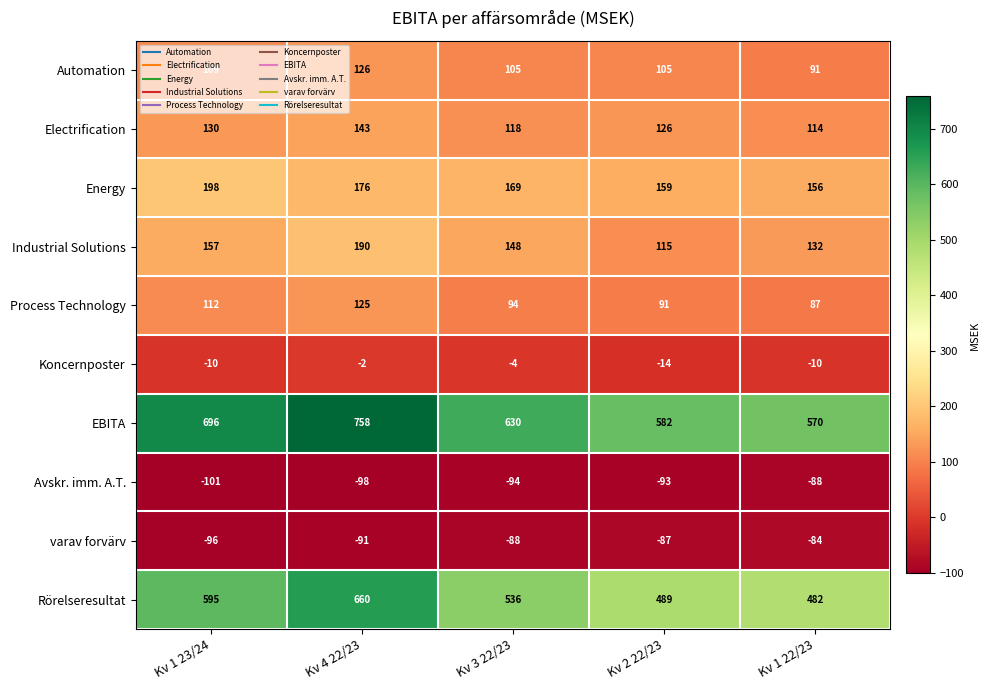

What is the total value across all series at Kv 1 23/24?

1790